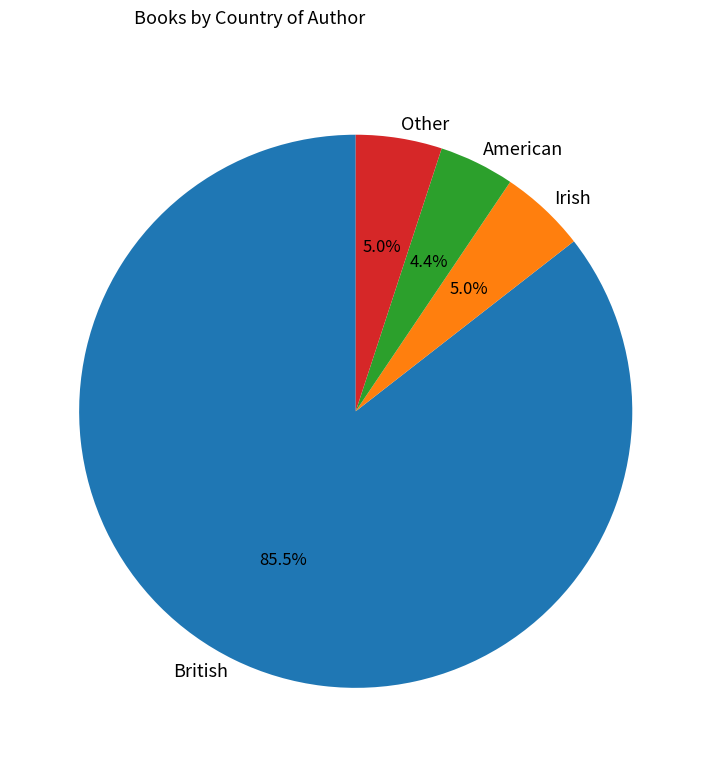

To the nearest percent, what is the combined percentage of American and Irish?

9%